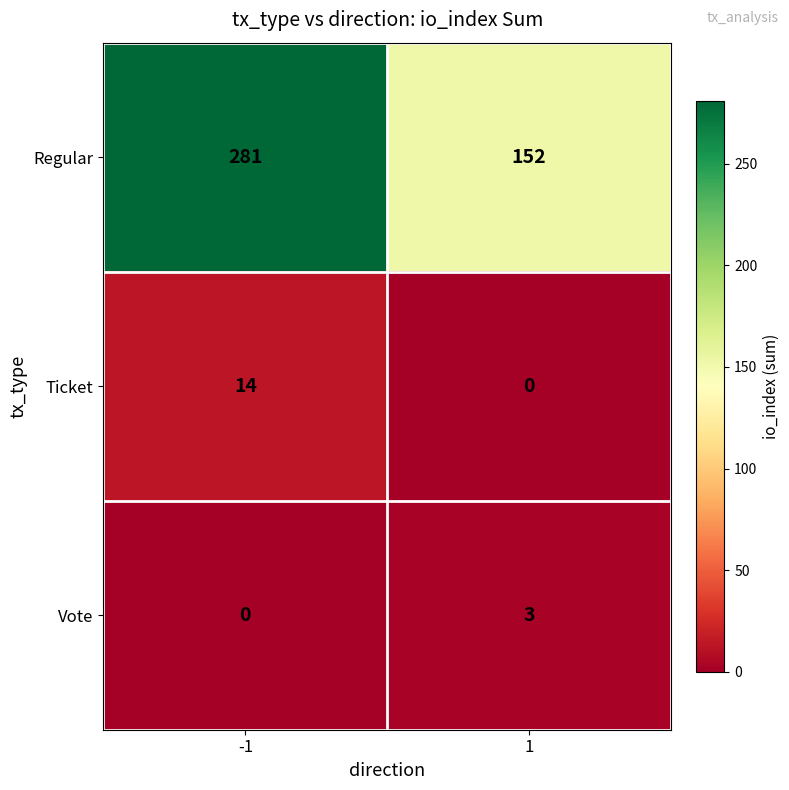

Is it true that Vote equals 2 at -1?

False